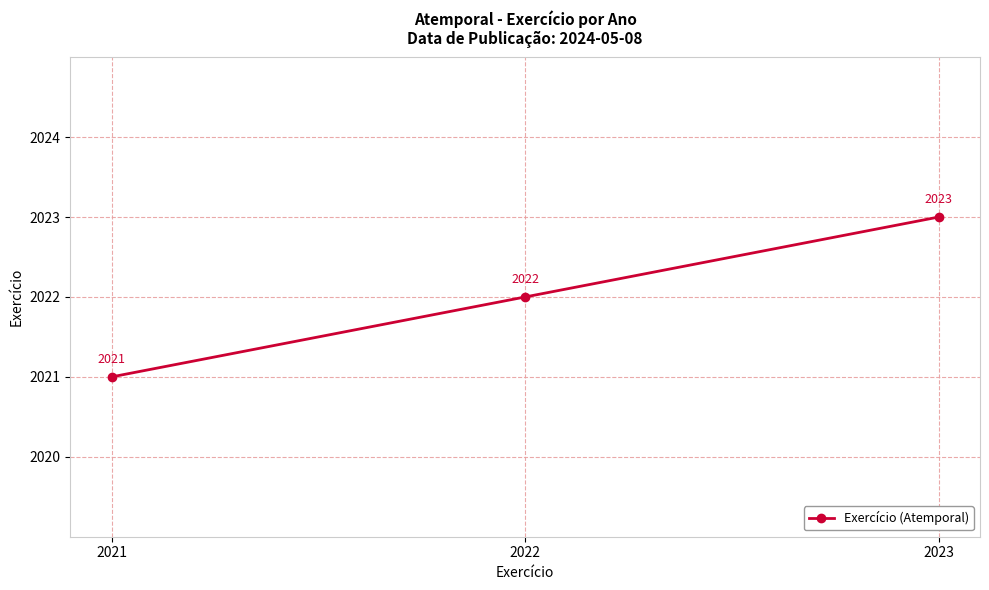

What is the value of the 3rd point from the left?

2023